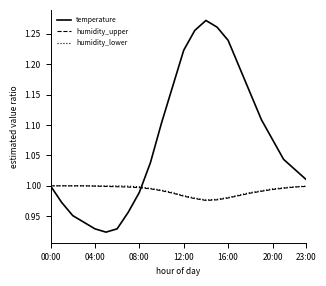

Which series has the largest range (max minus min)?

temperature